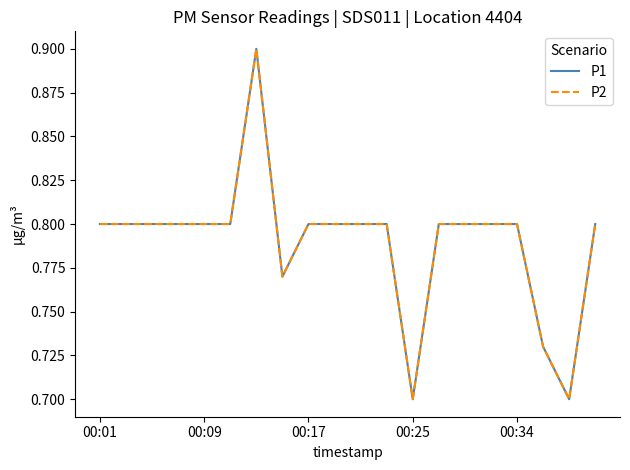

What is the difference between the maximum and second lowest values in the P1 series?

0.2